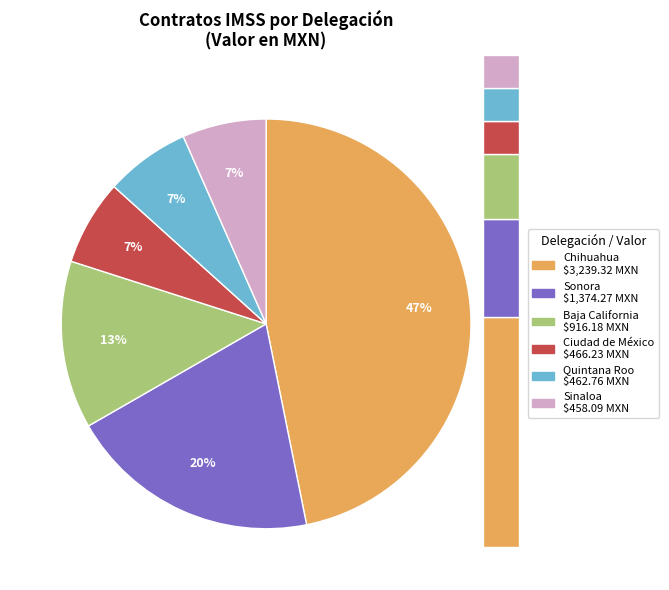

To the nearest percent, what percentage of the pie is Ciudad de México?

7%